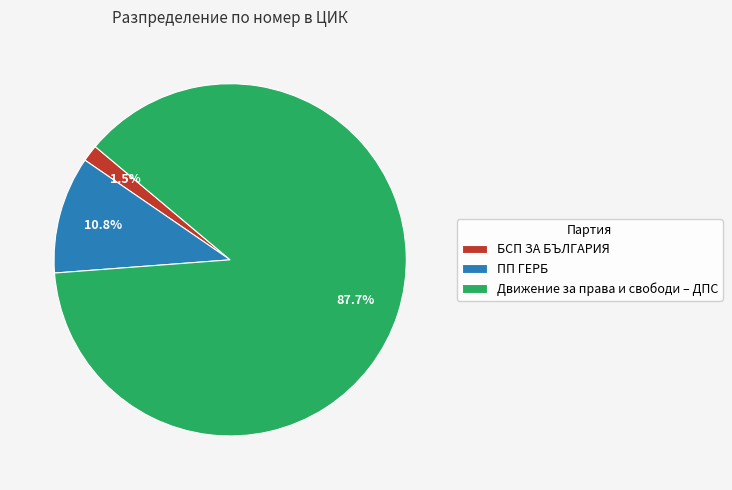

Between Движение за права и свободи – ДПС and БСП ЗА БЪЛГАРИЯ, which is larger?

Движение за права и свободи – ДПС